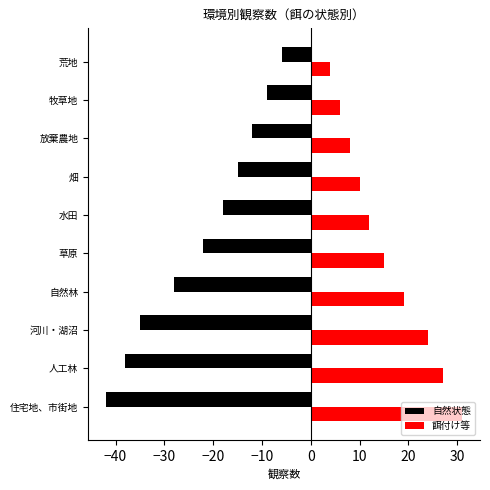

Count the number of categories in the chart.

10